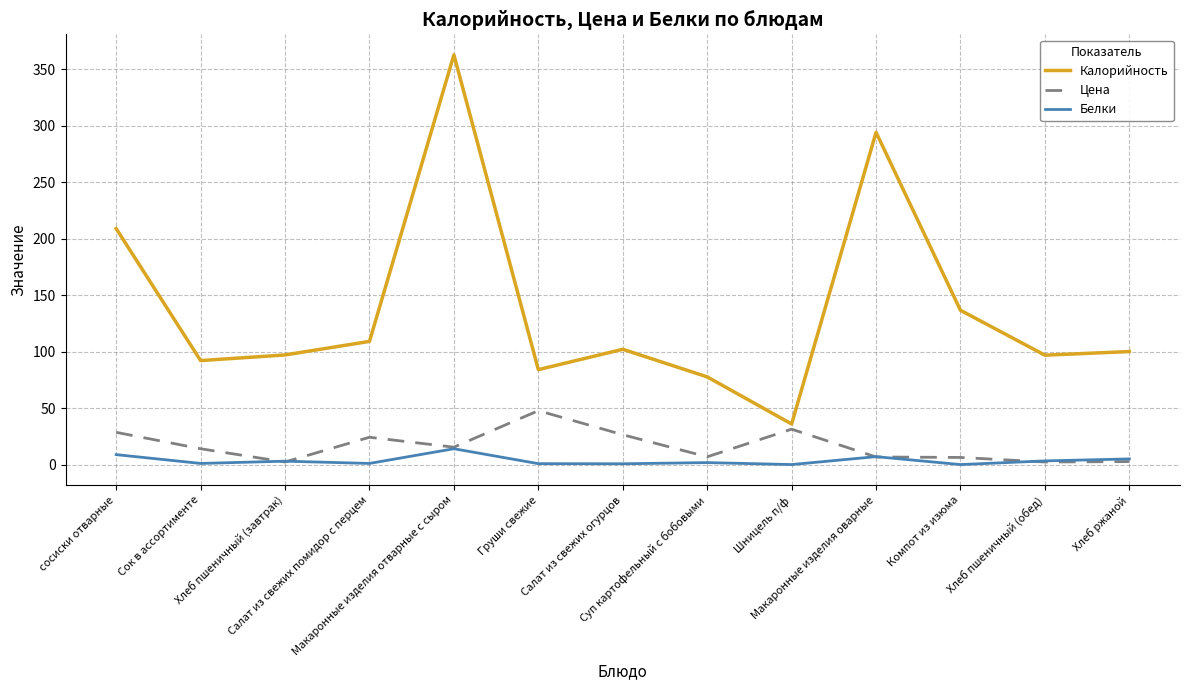

What is the lowest value of the Калорийность series?

35.9